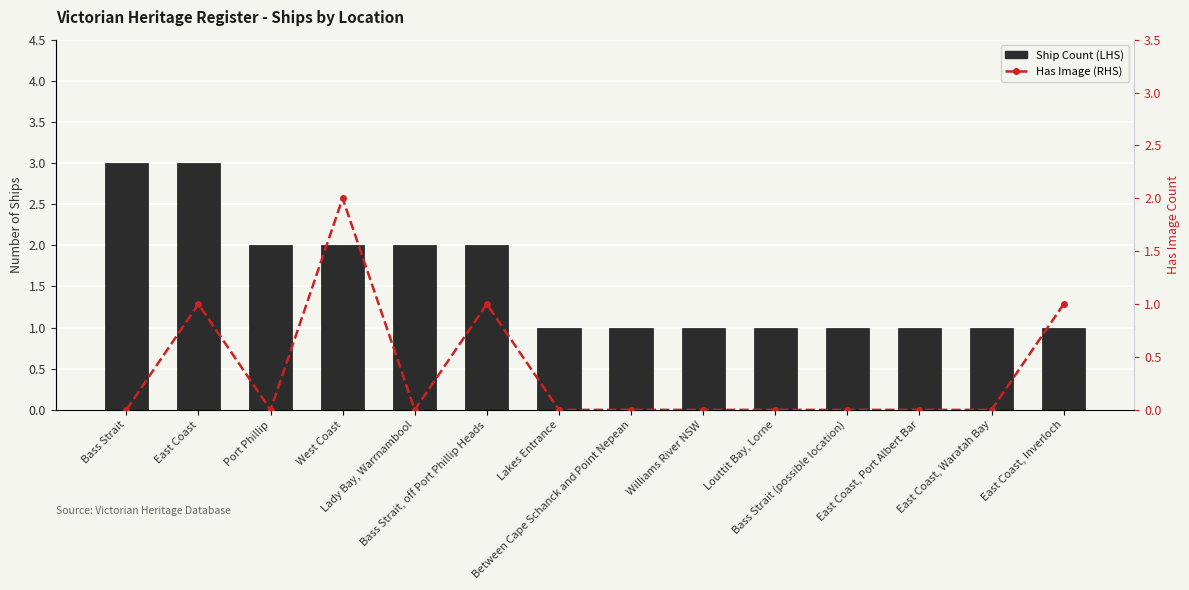

List the series in order of their peak value, lowest first.

Has Image (RHS), Ship Count (LHS)